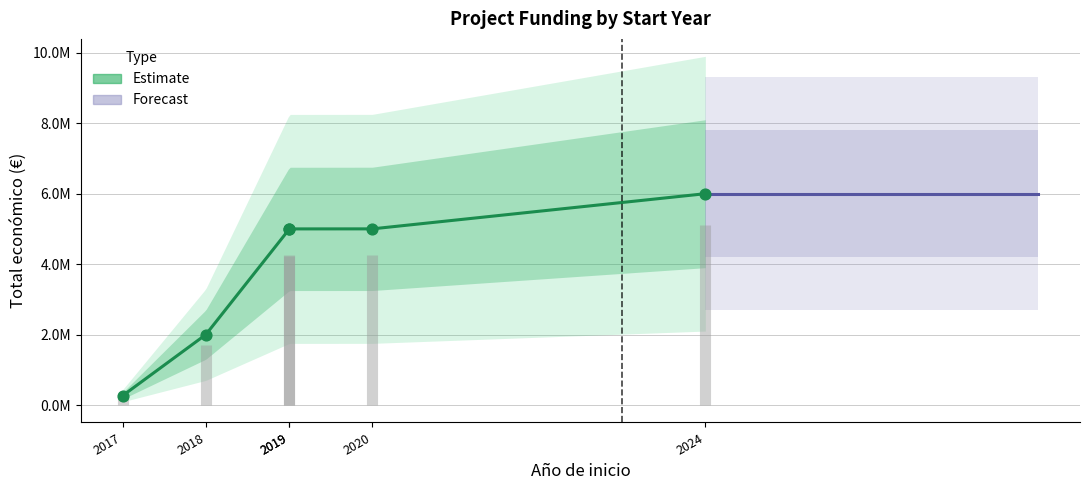

What is the change in value from 2017 to 2024?

+5734173